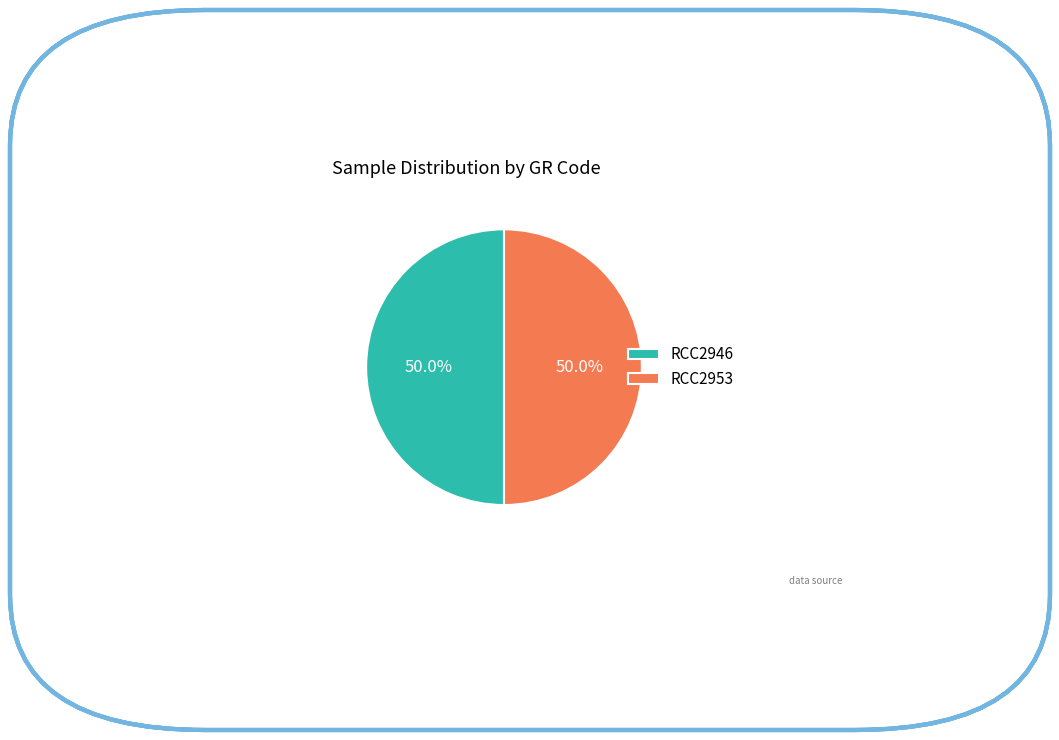

To the nearest percent, what is the combined percentage of RCC2946 and RCC2953?

100%